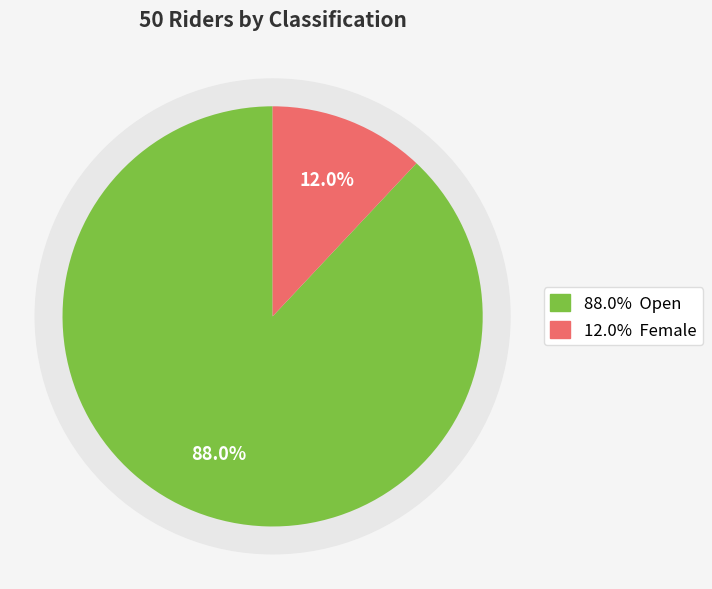

To the nearest percent, what is the difference between the largest and smallest slice percentages?

76%